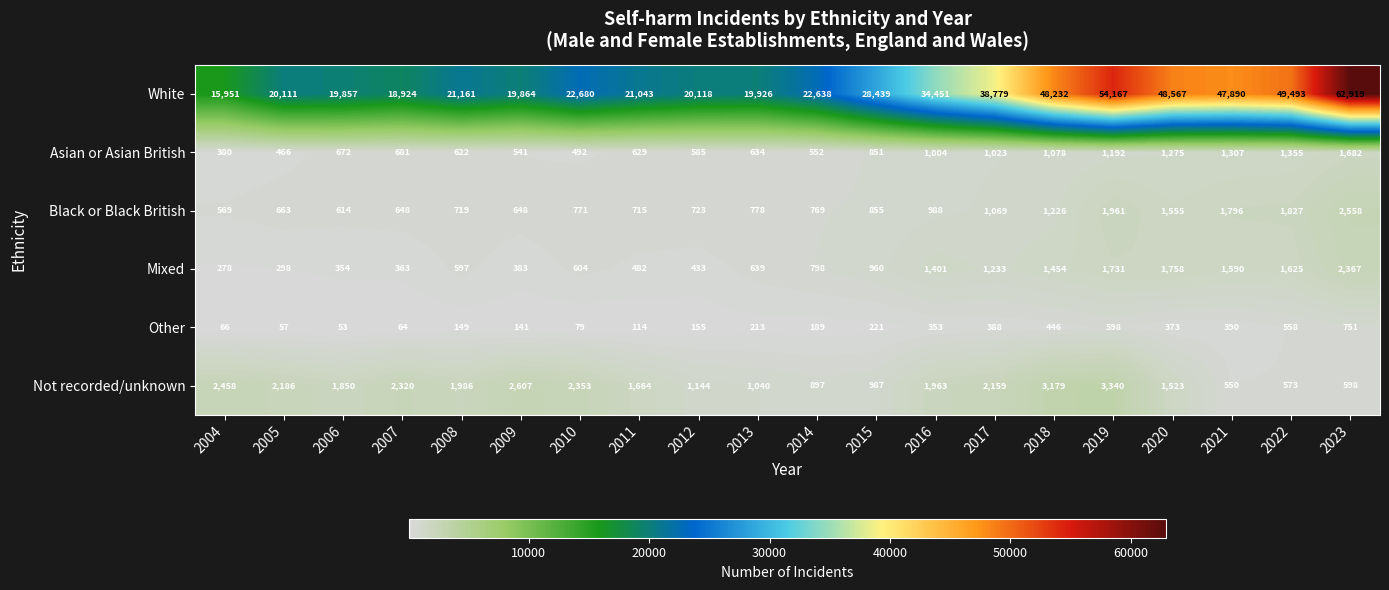

Which series changed the most between 2009 and 2014?

White